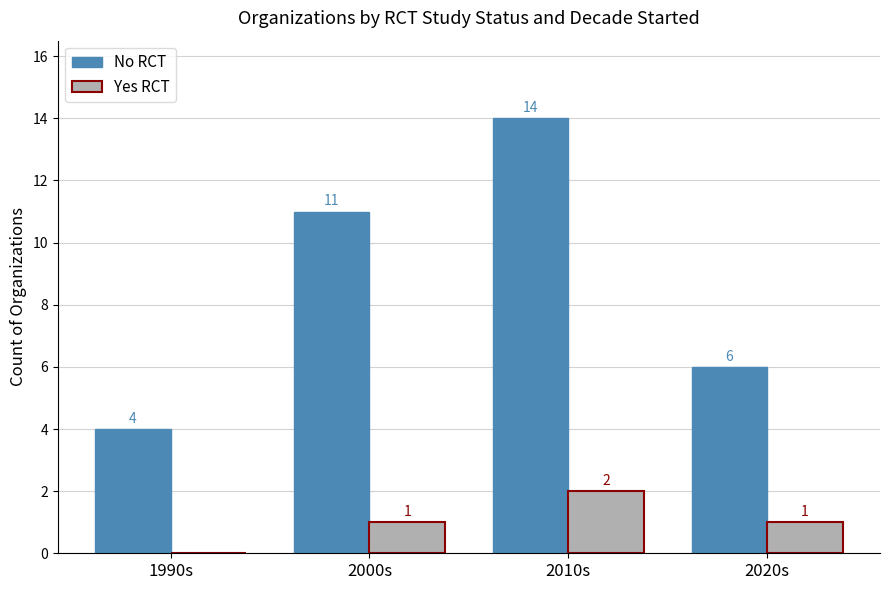

What is the sum of all No RCT values?

35